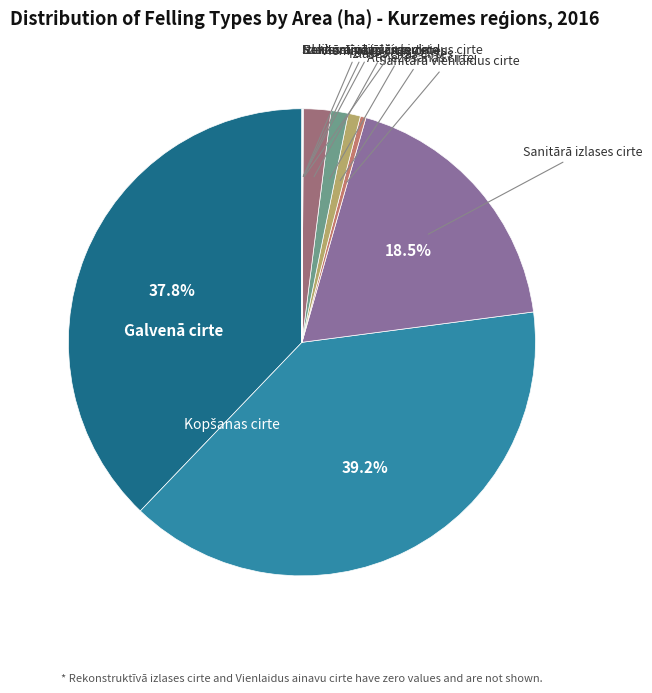

To the nearest percent, what is the difference between the largest and smallest slice percentages?

39%